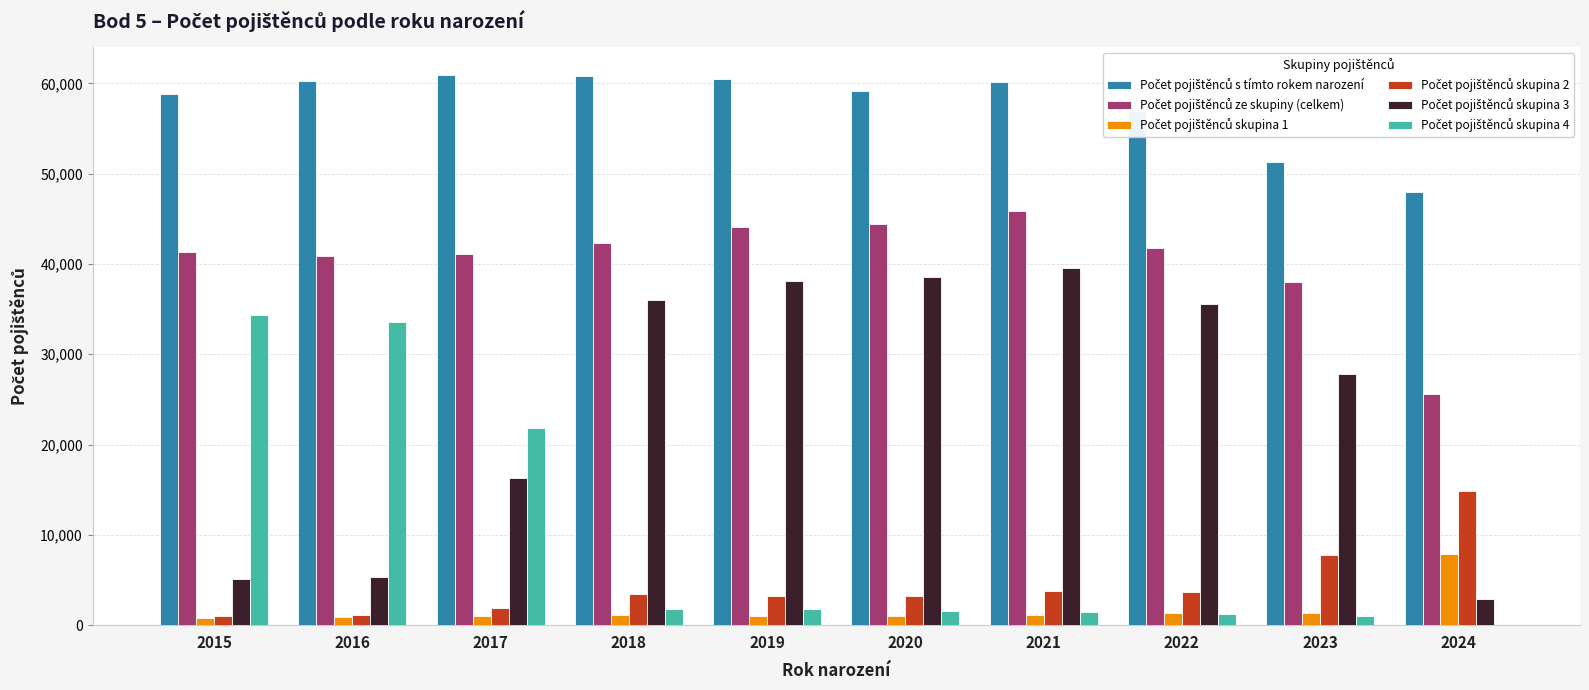

What is the maximum value shown in the chart?

60928